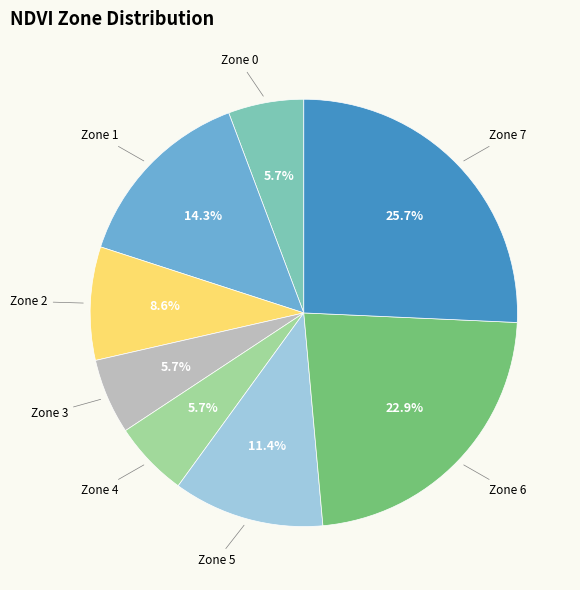

What is the total percentage of Zone 1 and Zone 0?

20.0%